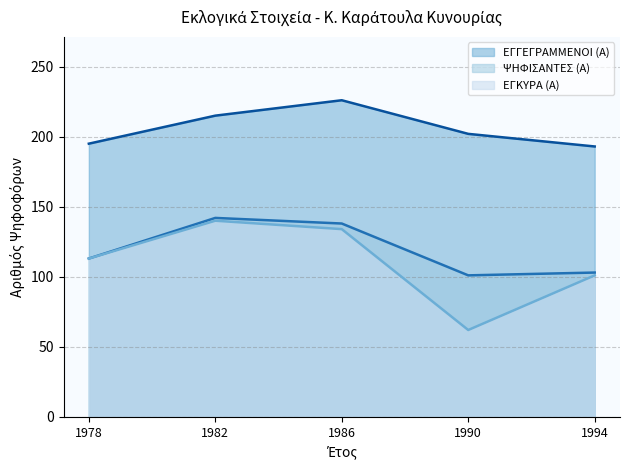

How many lines are shown in the chart?

3